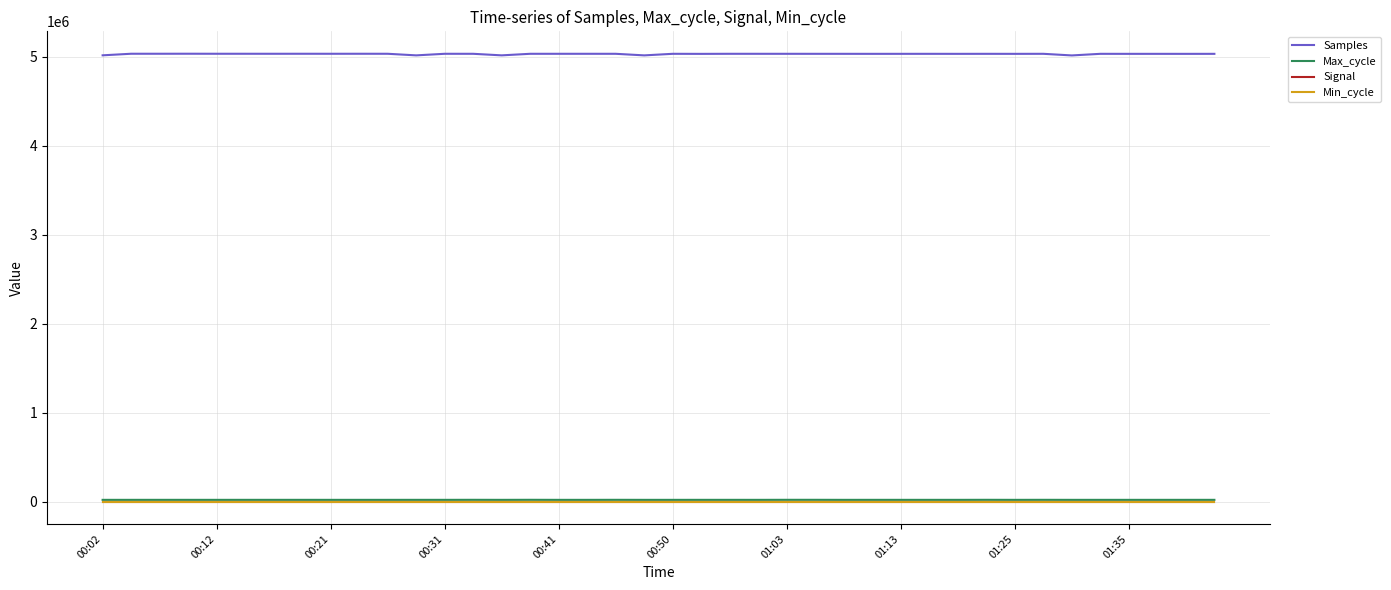

True or false: Signal and Min_cycle cross at least once.

False